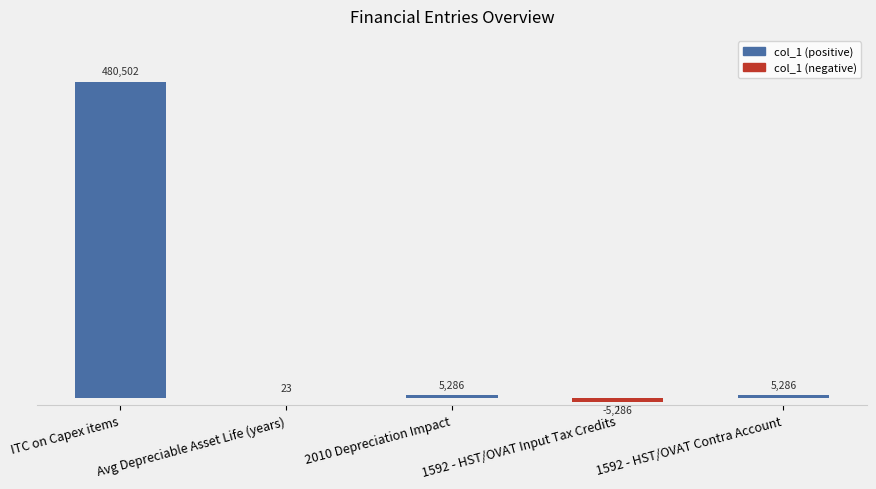

True or false: the data shows 287088.1 at ITC on Capex items.

False